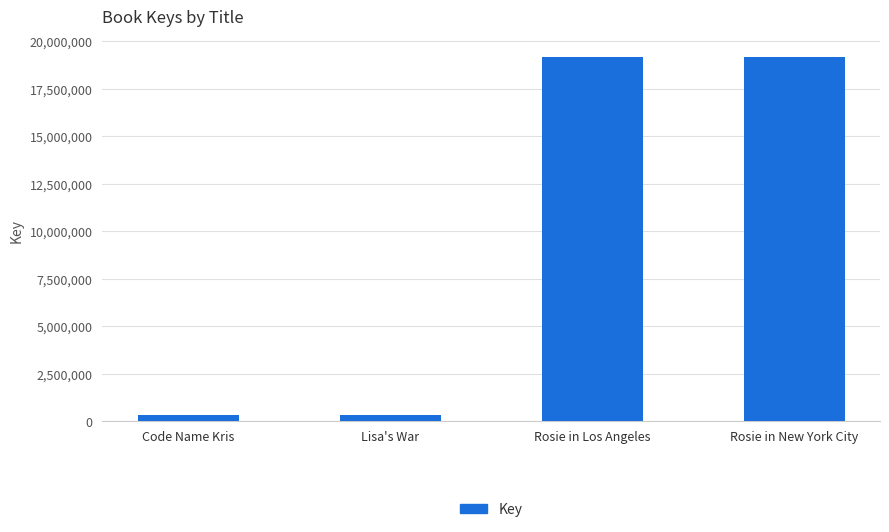

What is the greatest value displayed?

19146170